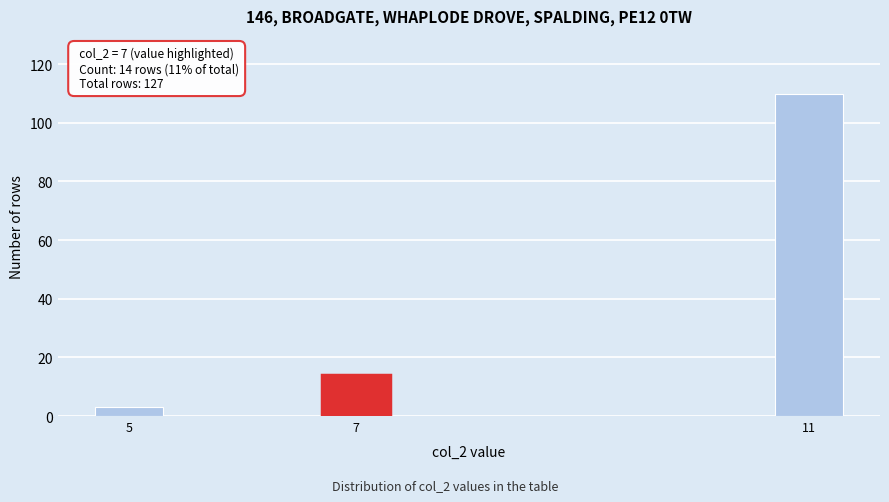

Reading left to right, extract all data points from this chart.

5=3	7=14	11=110